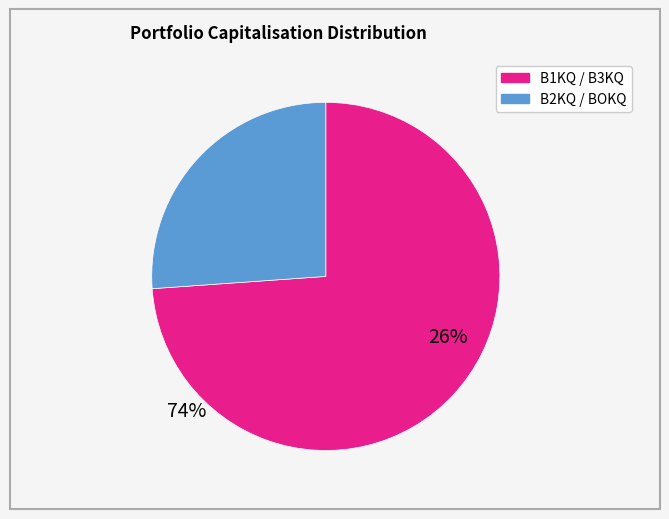

Is there a majority slice in this chart?

Yes